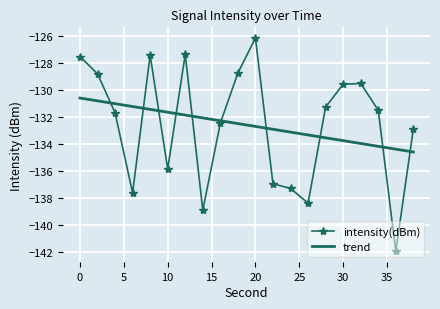

What is the difference between the maximum and minimum values?

15.8